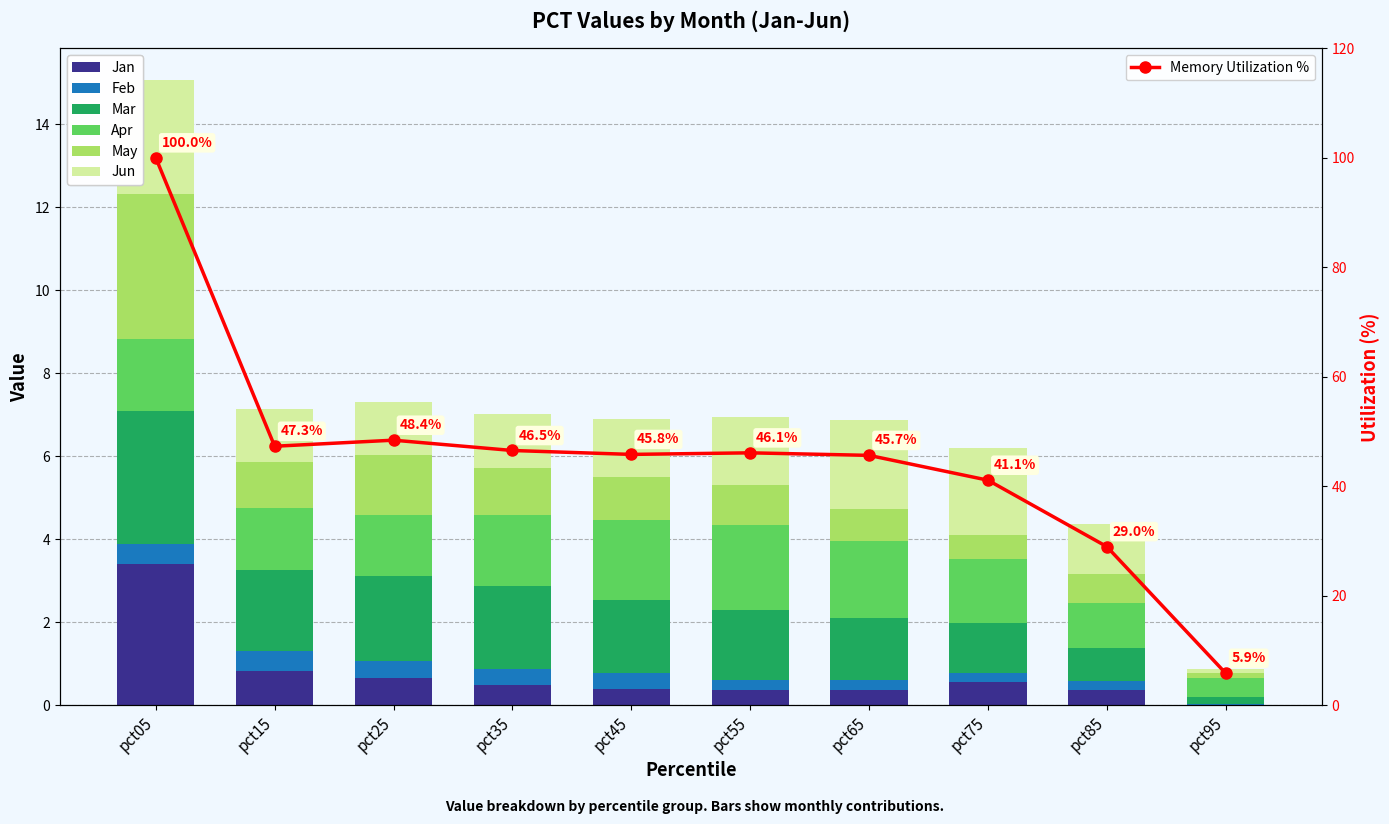

How many distinct data groups are displayed?

6